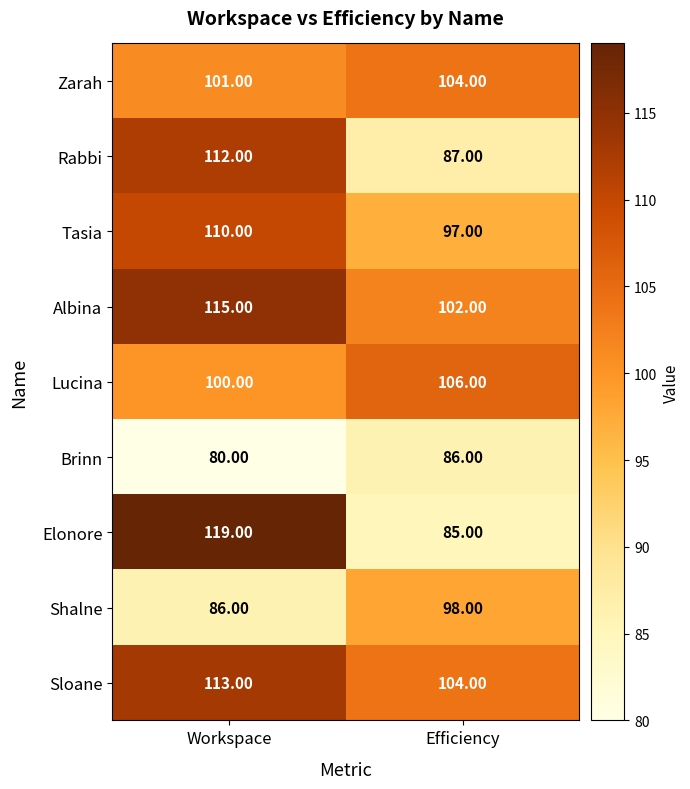

At which category is the sum across all series the highest?

Workspace